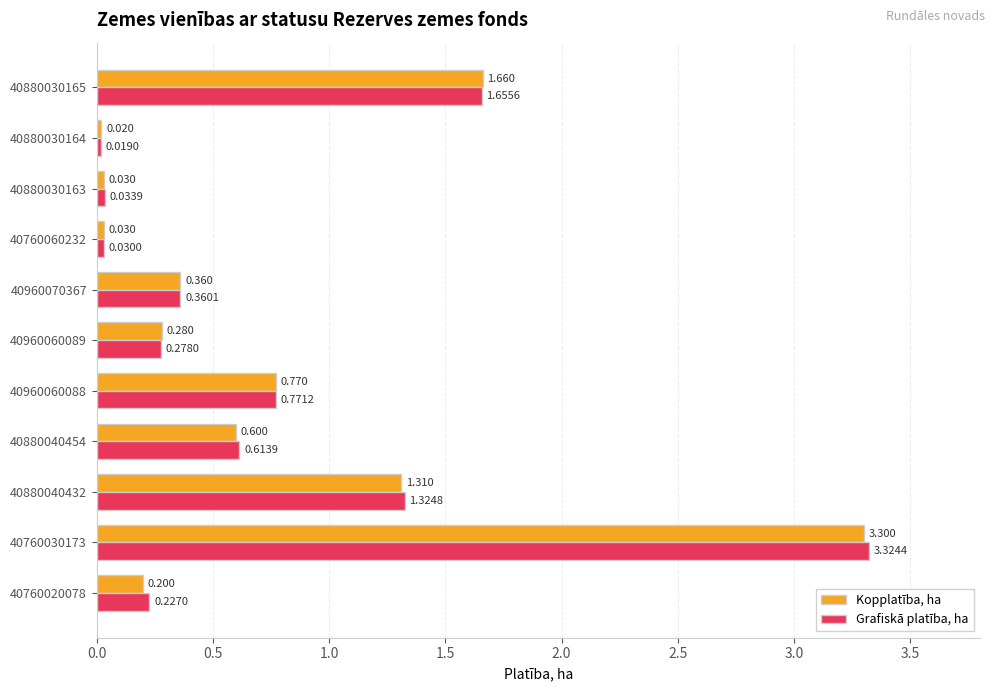

At which category is the sum across all series the highest?

40760030173